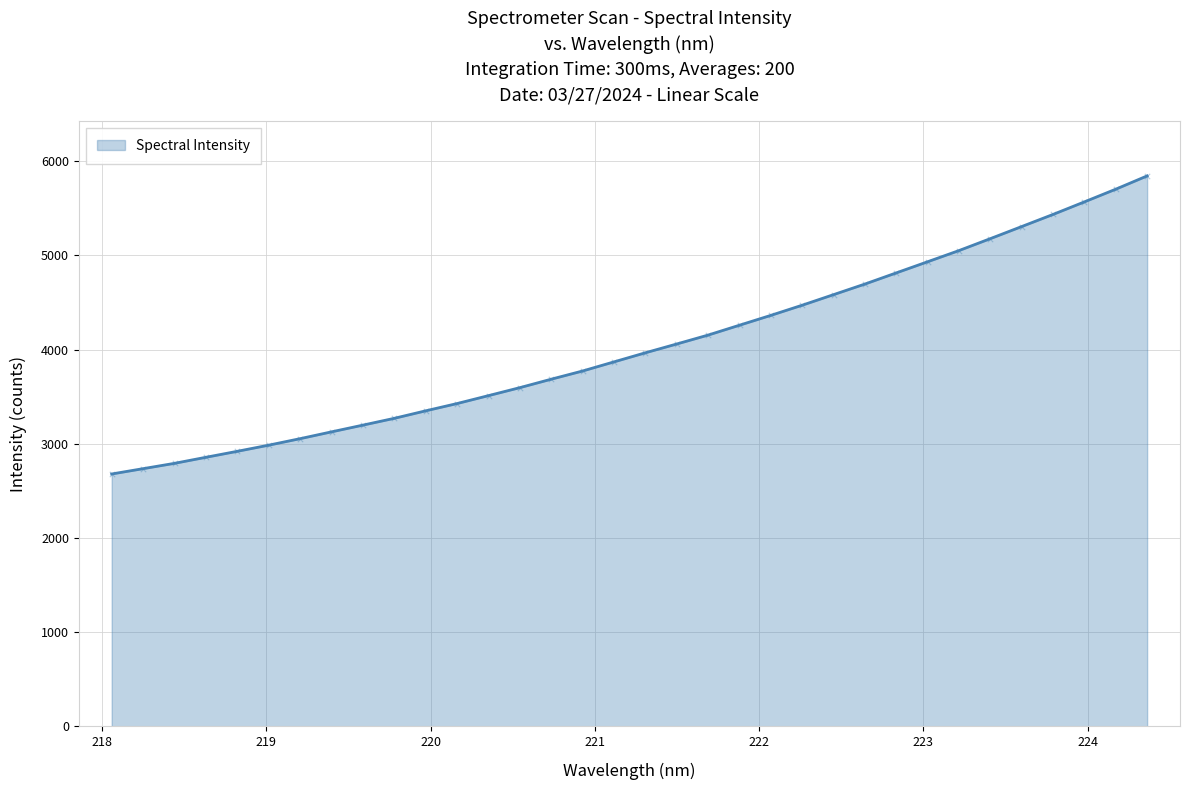

What is the difference between the maximum and minimum values?

3165.9